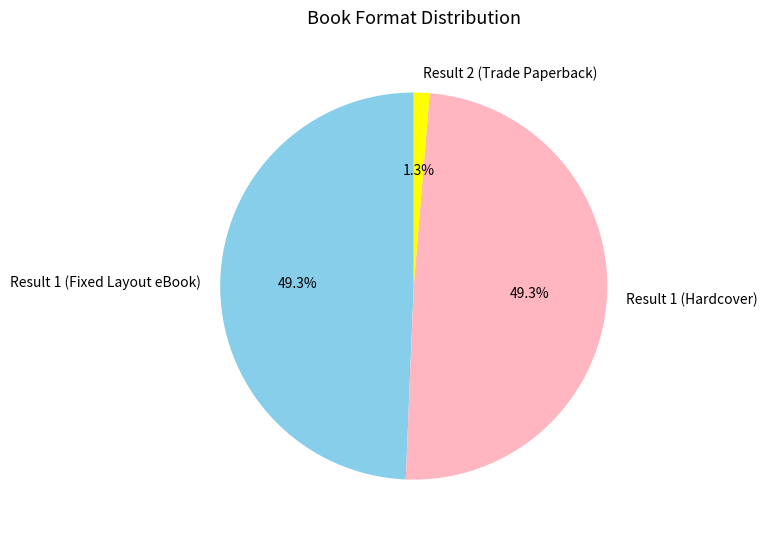

How many slices are in this pie chart?

3